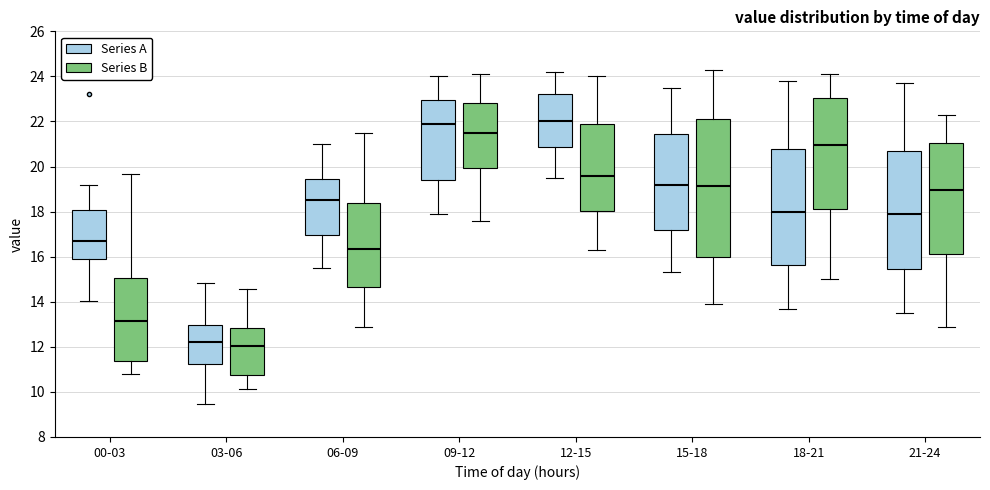

Reading left to right, read every box against the y-axis: the position of its median line, the range the box covers, and the ends of its whiskers. The values are not printed on the chart, so give them approximately, as read against the axis.

00-03 (Series A): median 16.8, box 16.0 to 18.0, whiskers 14.0 to 19.2
00-03 (Series B): median 13.2, box 11.4 to 15.0, whiskers 10.8 to 19.6
03-06 (Series A): median 12.2, box 11.2 to 13.0, whiskers 9.4 to 14.8
03-06 (Series B): median 12.0, box 10.8 to 12.8, whiskers 10.2 to 14.6
06-09 (Series A): median 18.6, box 17.0 to 19.4, whiskers 15.6 to 21.0
06-09 (Series B): median 16.4, box 14.6 to 18.4, whiskers 13.0 to 21.6
09-12 (Series A): median 22.0, box 19.4 to 23.0, whiskers 18.0 to 24.0
09-12 (Series B): median 21.6, box 20.0 to 22.8, whiskers 17.6 to 24.2
12-15 (Series A): median 22.0, box 20.8 to 23.2, whiskers 19.6 to 24.2
12-15 (Series B): median 19.6, box 18.0 to 22.0, whiskers 16.4 to 24.0
15-18 (Series A): median 19.2, box 17.2 to 21.4, whiskers 15.4 to 23.6
15-18 (Series B): median 19.2, box 16.0 to 22.2, whiskers 14.0 to 24.4
18-21 (Series A): median 18.0, box 15.6 to 20.8, whiskers 13.8 to 23.8
18-21 (Series B): median 21.0, box 18.2 to 23.0, whiskers 15.0 to 24.2
21-24 (Series A): median 18.0, box 15.4 to 20.8, whiskers 13.6 to 23.8
21-24 (Series B): median 19.0, box 16.2 to 21.0, whiskers 13.0 to 22.4